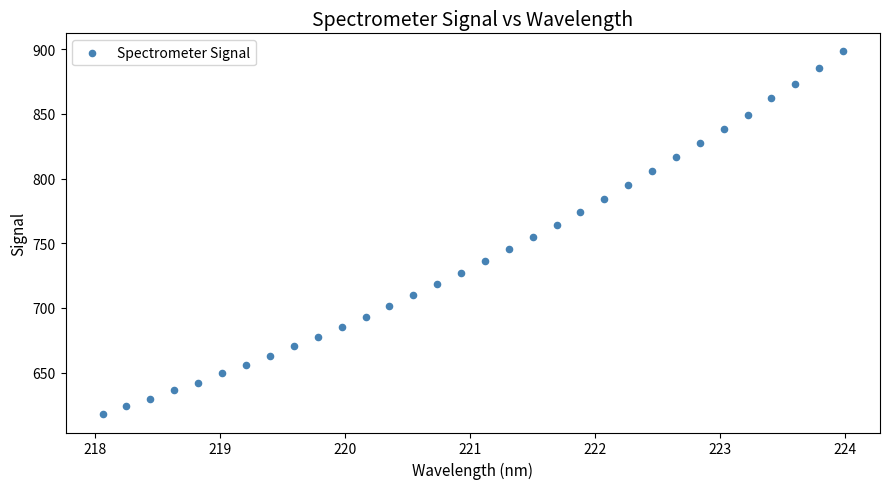

What is the range of Y values (max minus min)?

280.5